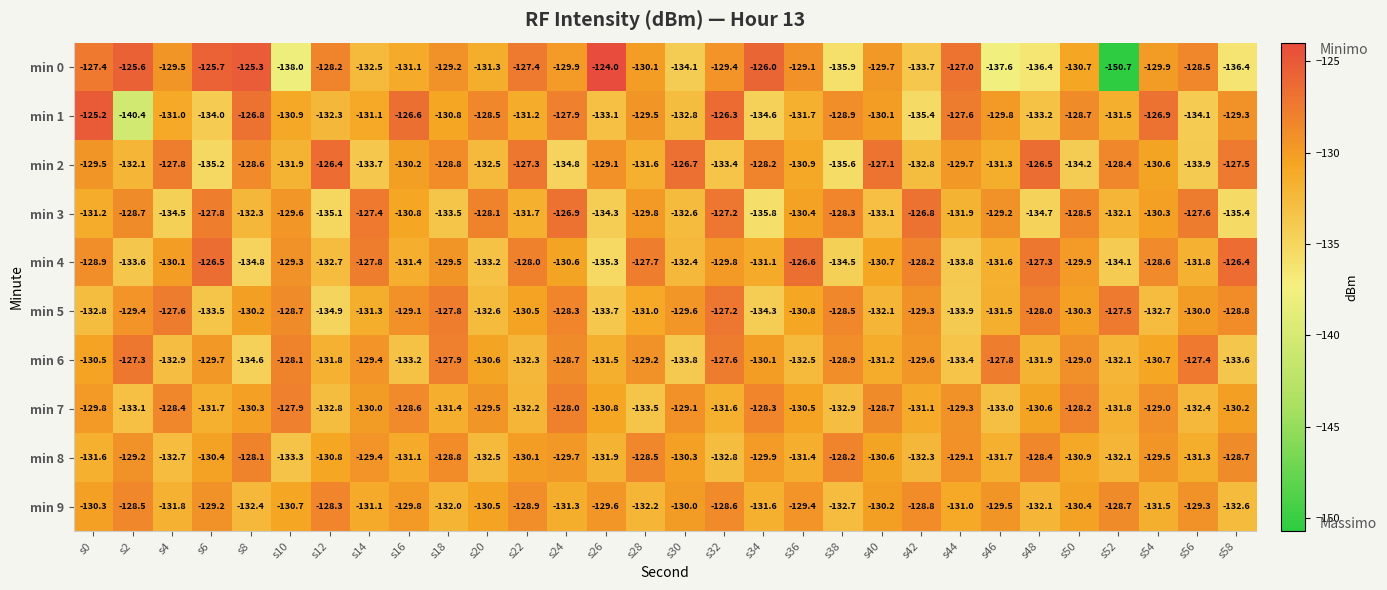

The min 8 series shows -129.2 at s2. True or false?

True